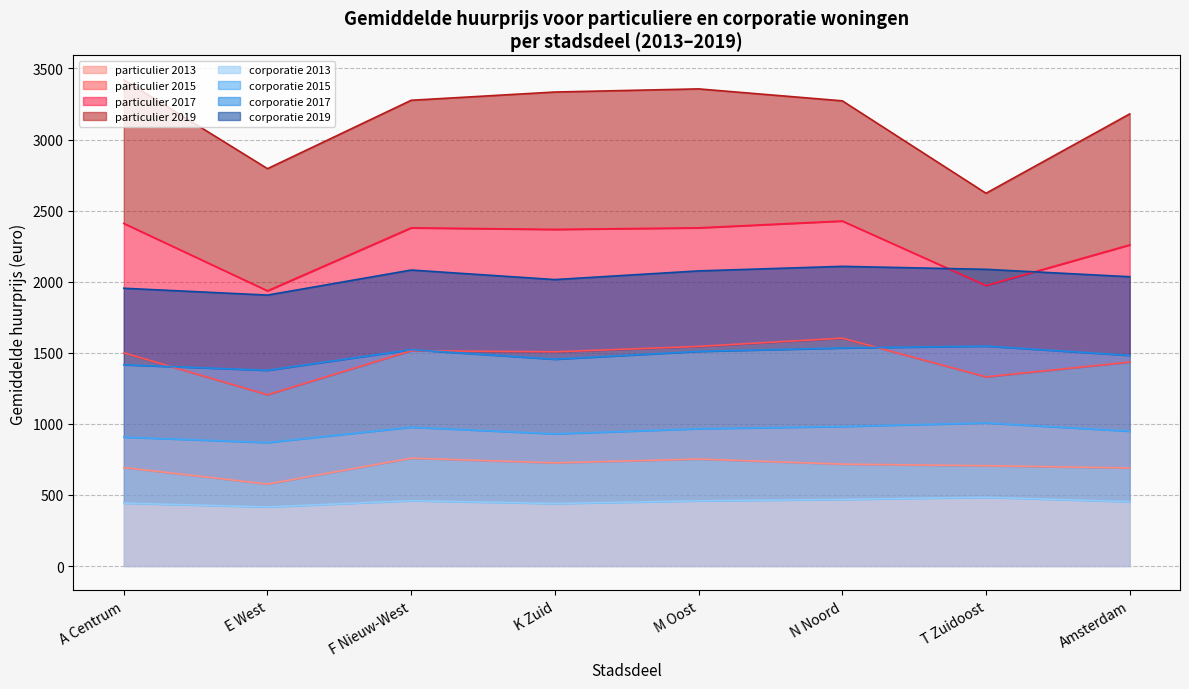

Is it true that corporatie 2013 equals 263 at E West?

False